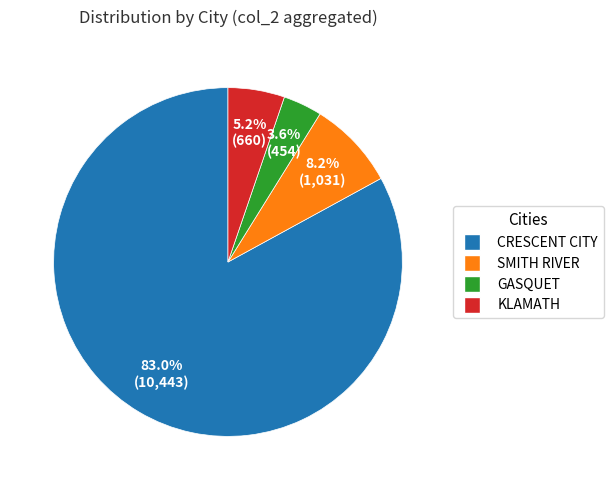

Which category has the smallest portion of the pie?

GASQUET